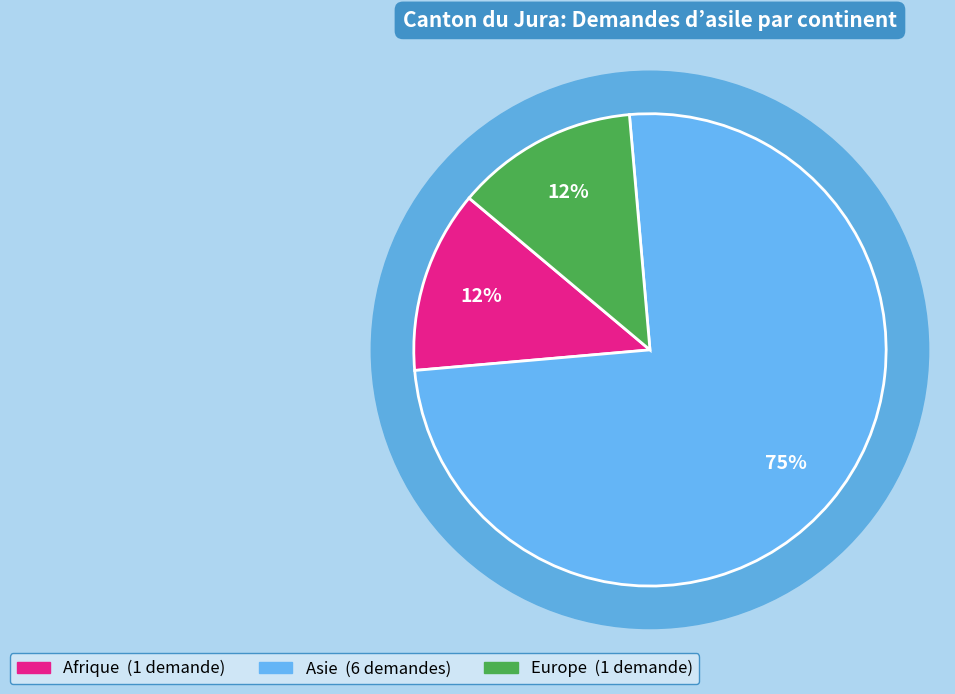

To the nearest percent, what is the average slice percentage?

33%